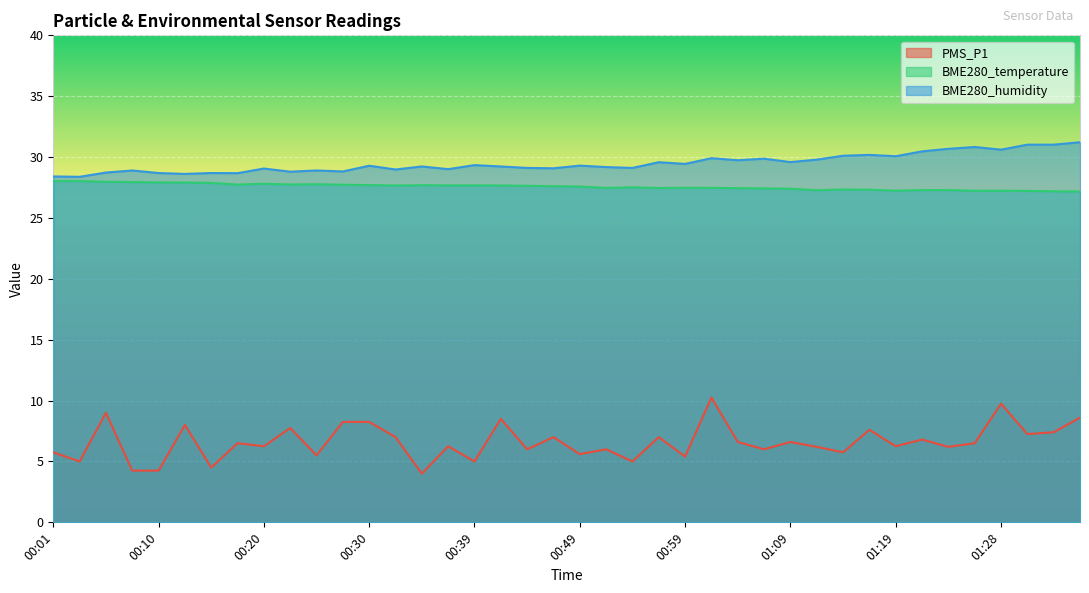

What is the smallest value displayed?

4.0